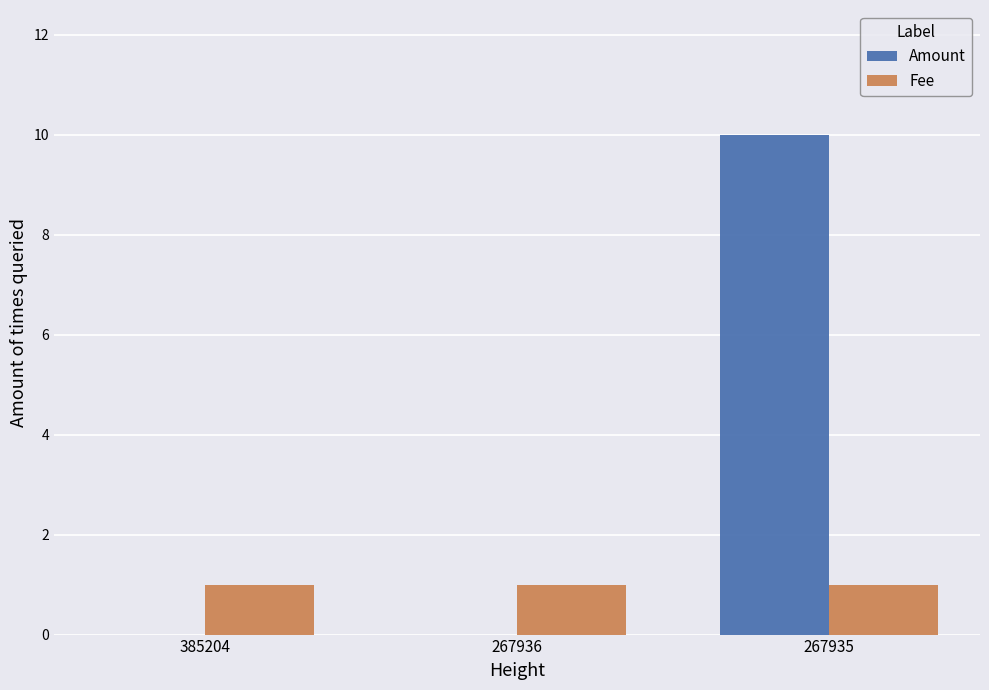

Does the chart contain stacked bars?

No